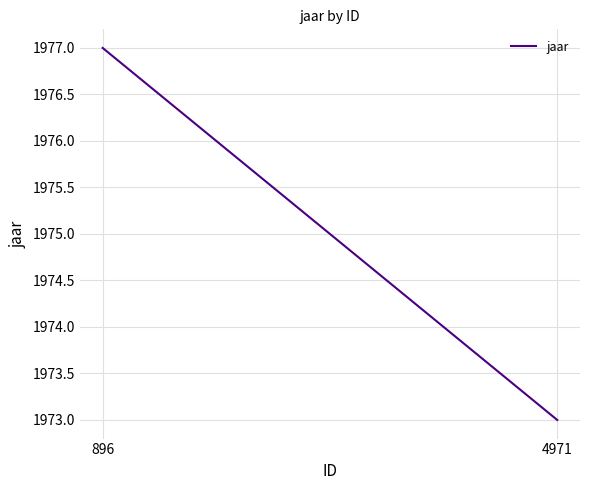

True or false: the data shows 1977 at 896.

True